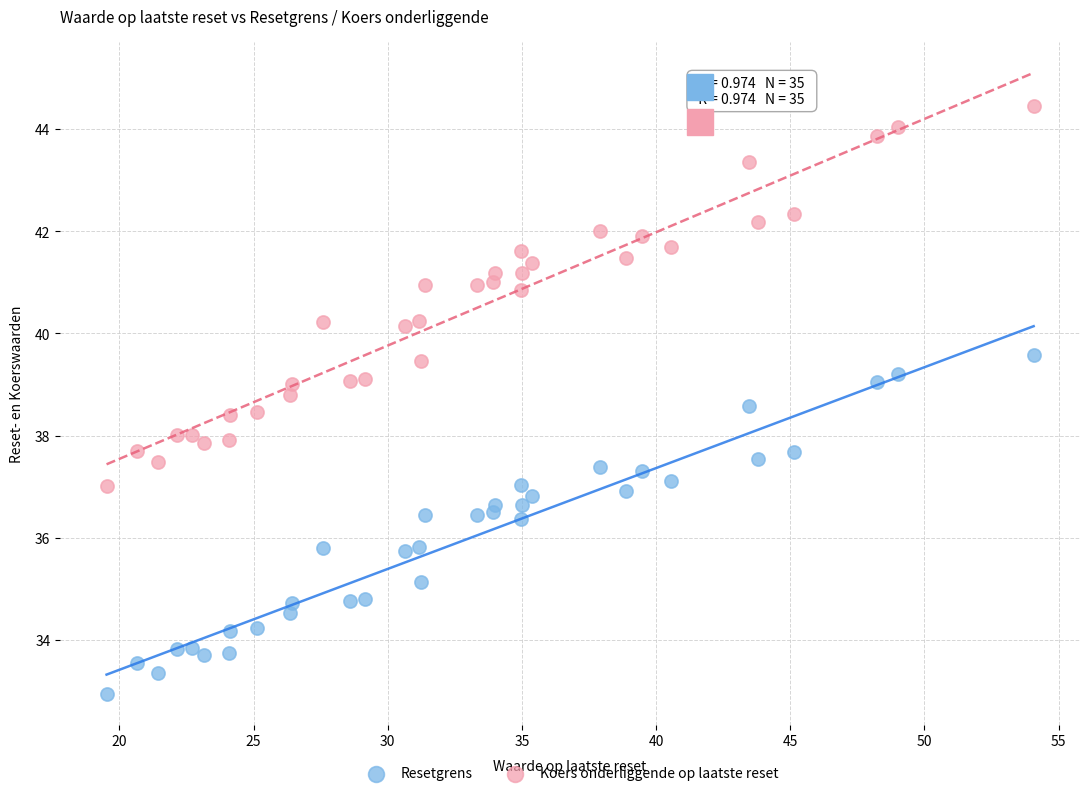

What are all the series names shown in the legend?

Resetgrens, Koers onderliggende op laatste reset